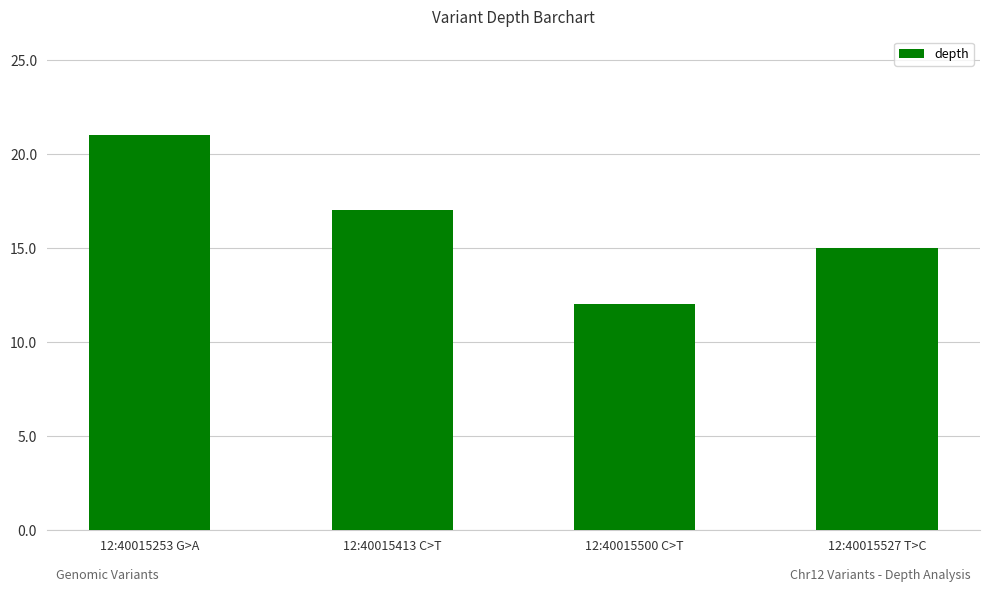

What is the difference between the values at 12:40015527 T>C and 12:40015500 C>T?

3